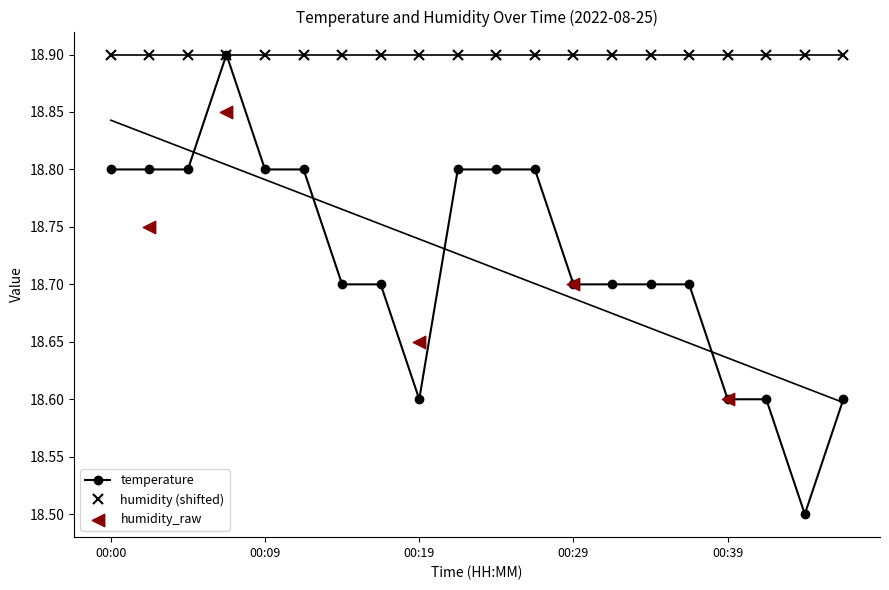

Approximately how many times larger is the value at 00:09 compared to 00:14?

1.0